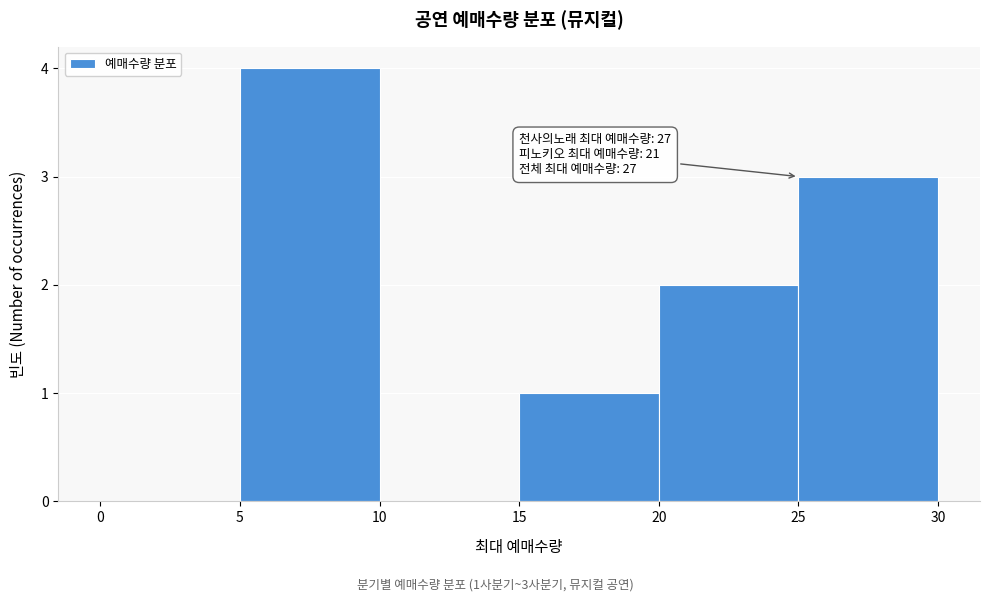

Over which range of the x-axis is the bar tallest?

5 to 10